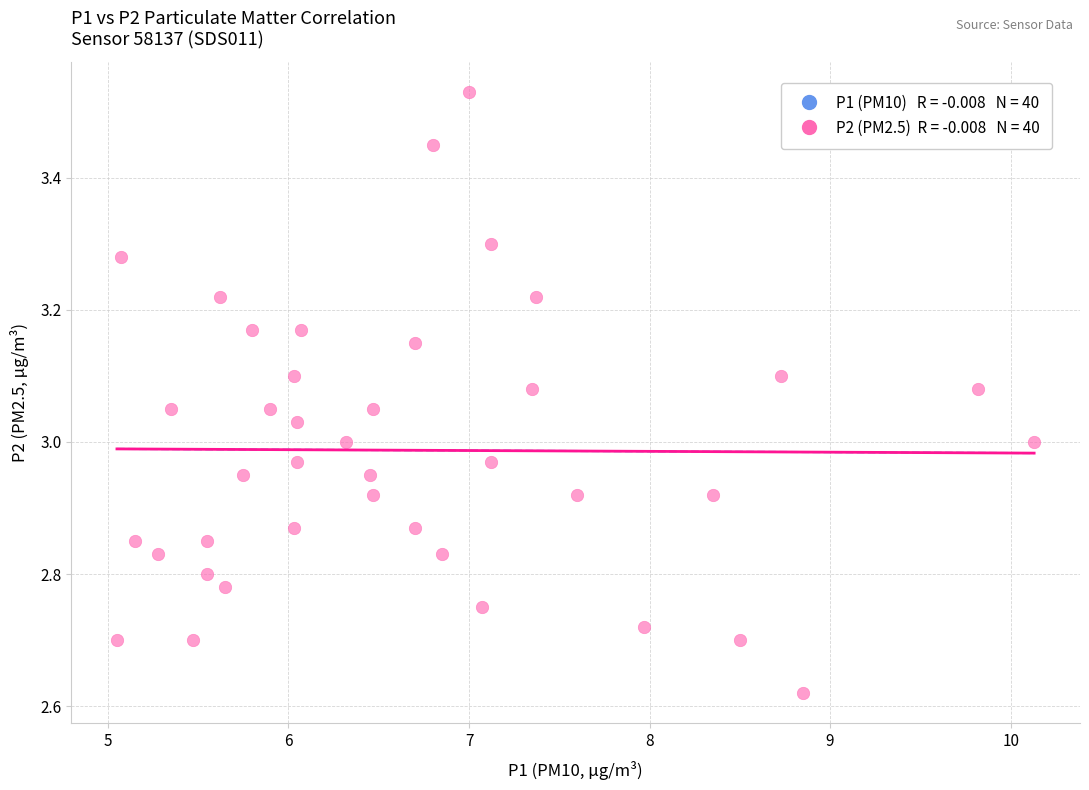

What is the range of X values (max minus min)?

5.1